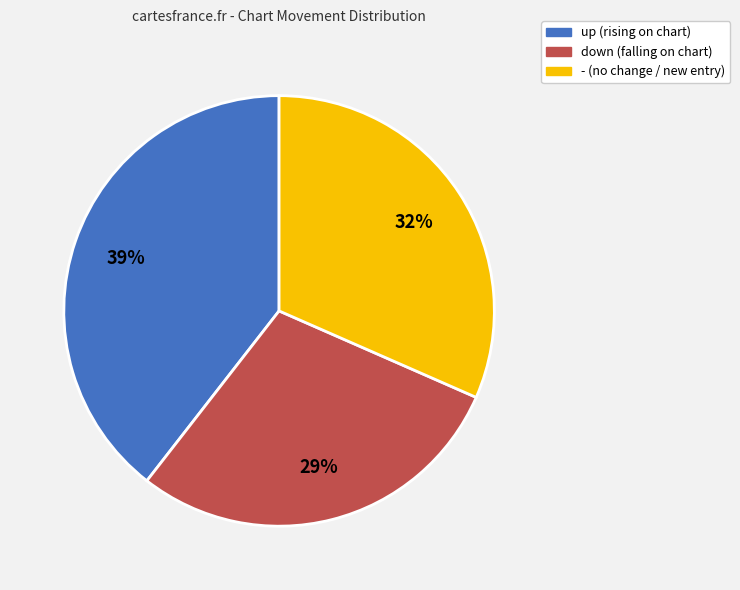

Do - and down together represent more than half of the pie?

Yes